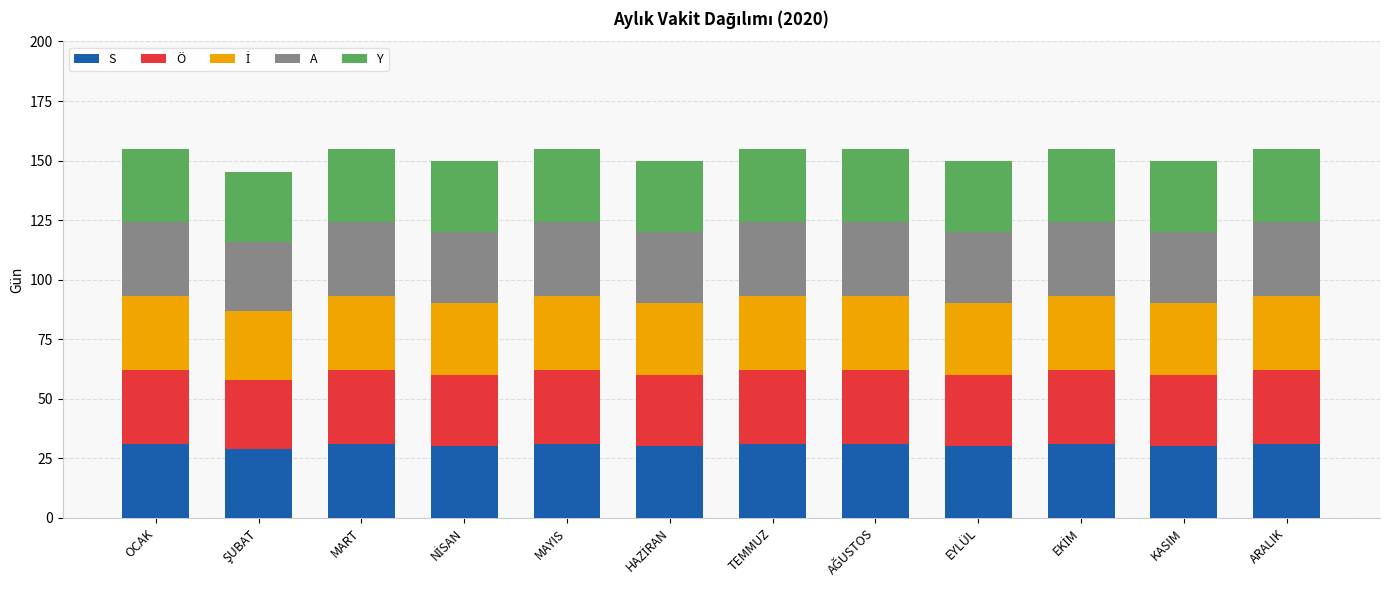

What is the total value across all series at KASIM?

150